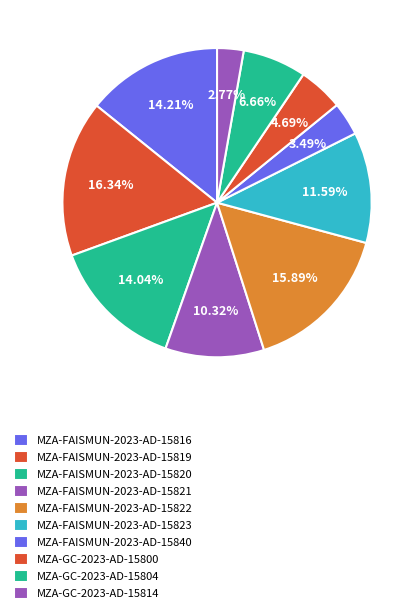

What is the change in value from MZA-FAISMUN-2023-AD-15820 to MZA-FAISMUN-2023-AD-15822?

+130256.2